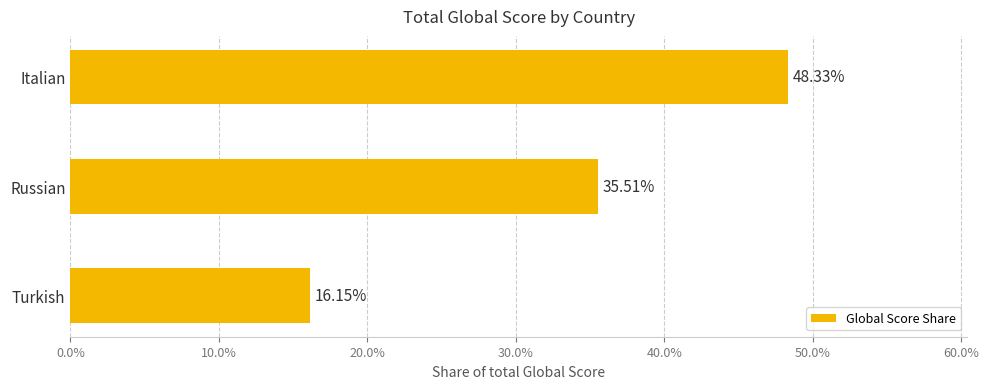

How many categories are shown in the chart?

3